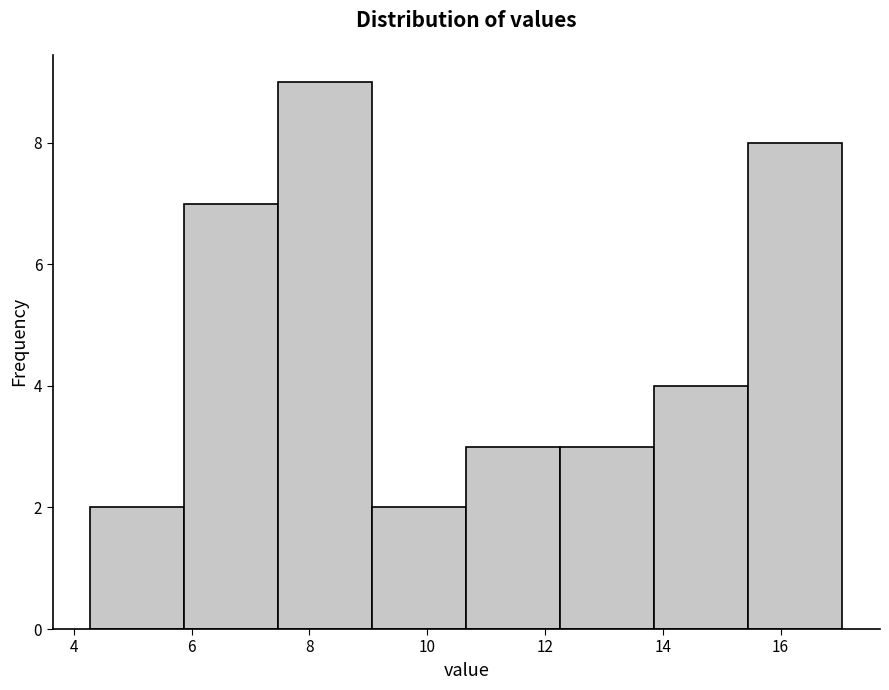

Reading left to right, list every bar in this chart as the range it spans on the x-axis followed by its height. Neither the bar edges nor the heights are printed on the chart, so give them approximately, as read against the axes.

4.2 to 5.8: 2
5.8 to 7.4: 7
7.4 to 9.0: 9
9.0 to 10.6: 2
10.6 to 12.2: 3
12.2 to 13.8: 3
13.8 to 15.4: 4
15.4 to 17.0: 8